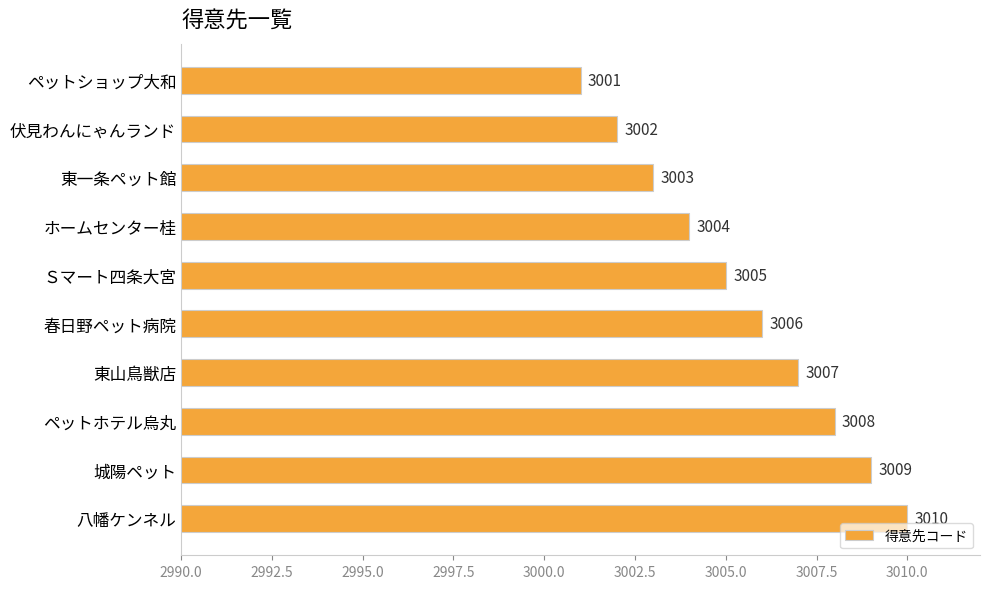

Count the values in the range 3003 to 3008.

6